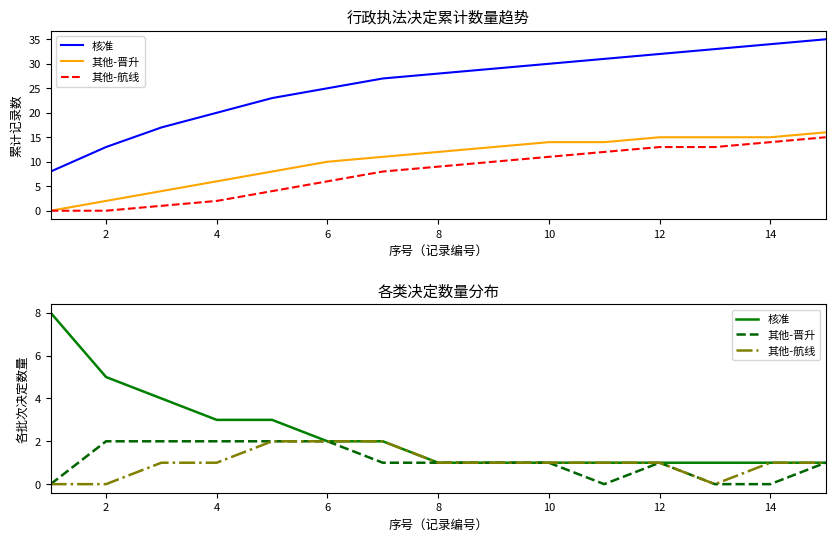

True or false: 其他-航线 and 其他-晋升 cross at least once.

False